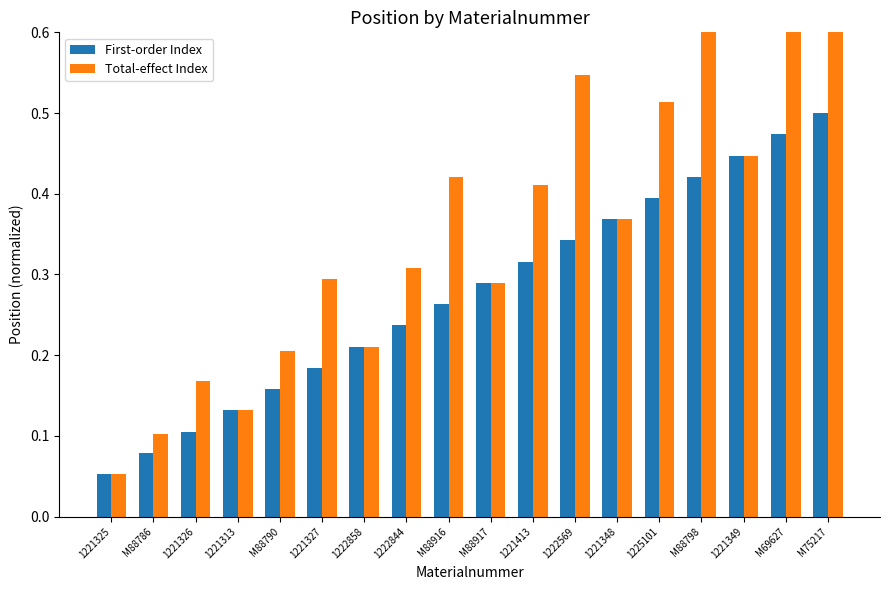

Where is Total-effect Index nearest to the value 0?

1221325